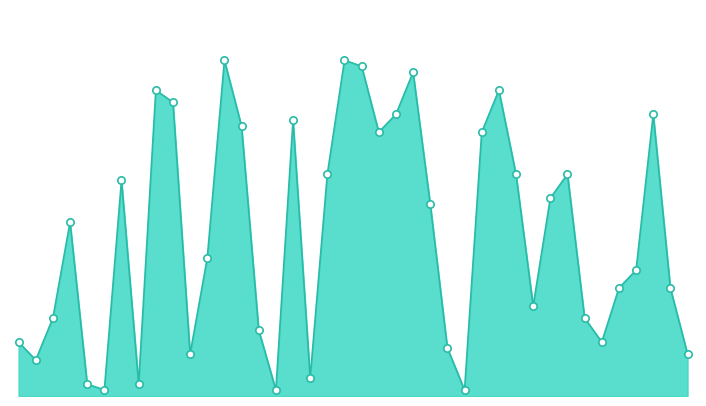

Is this an area chart (filled region under the line)?

Yes